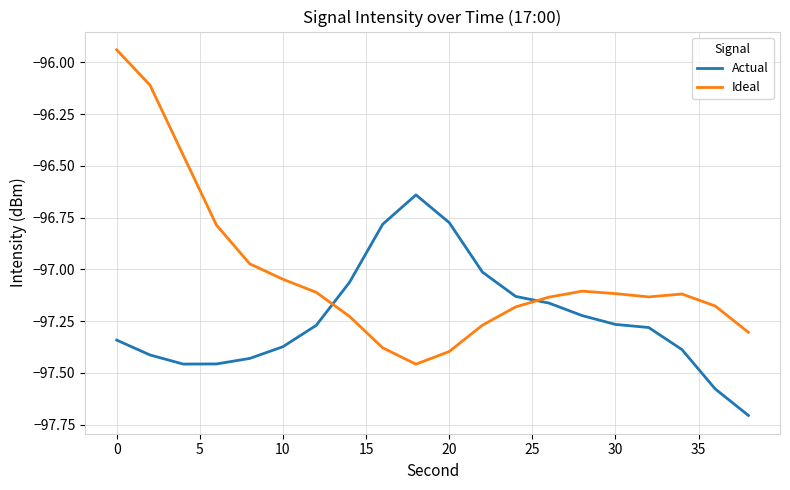

Does the chart display data point markers on the line(s)?

No